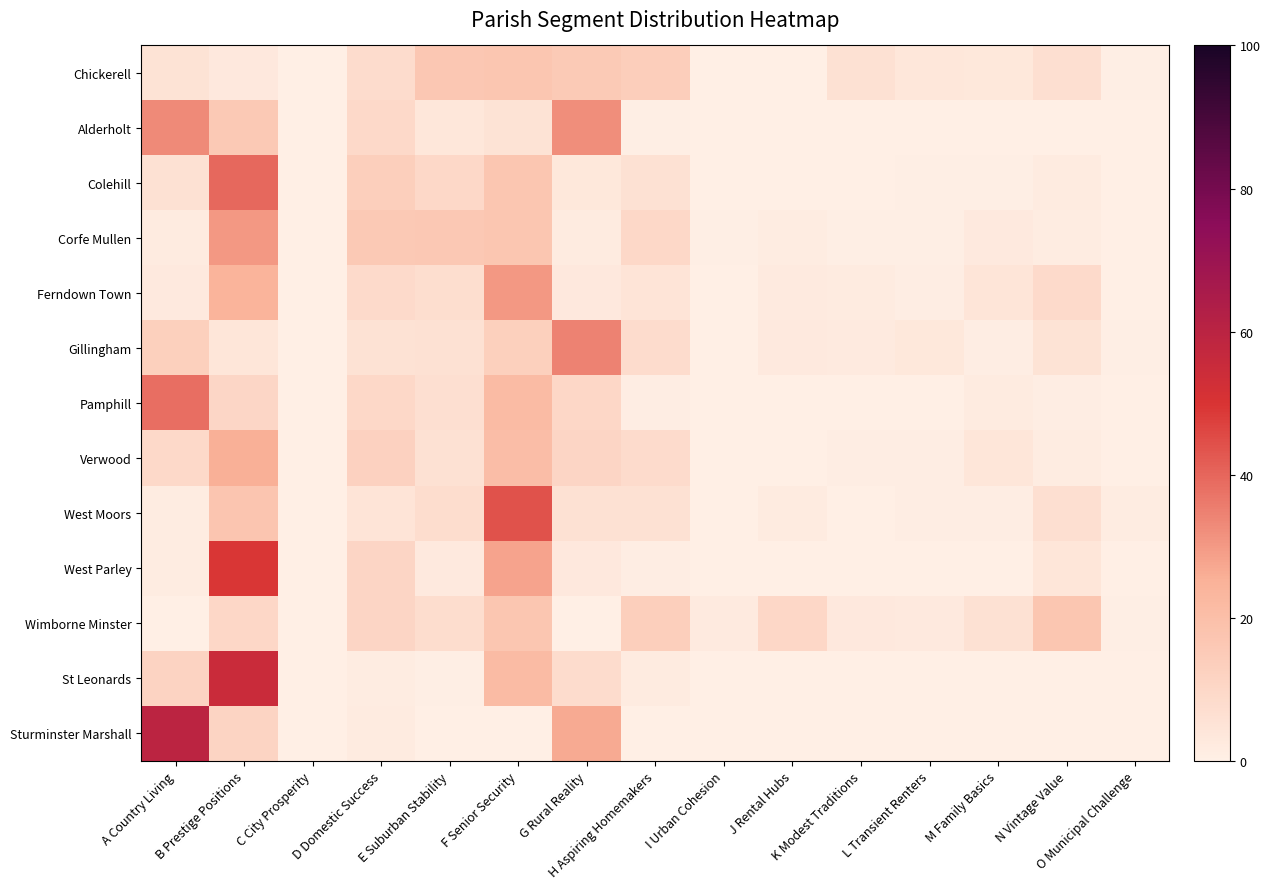

How many data points does each series have?

15